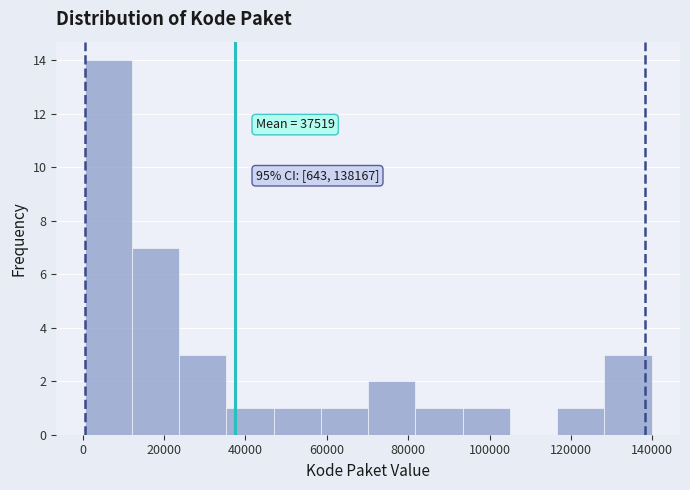

Over which range of the x-axis is the bar tallest?

0 to 12000